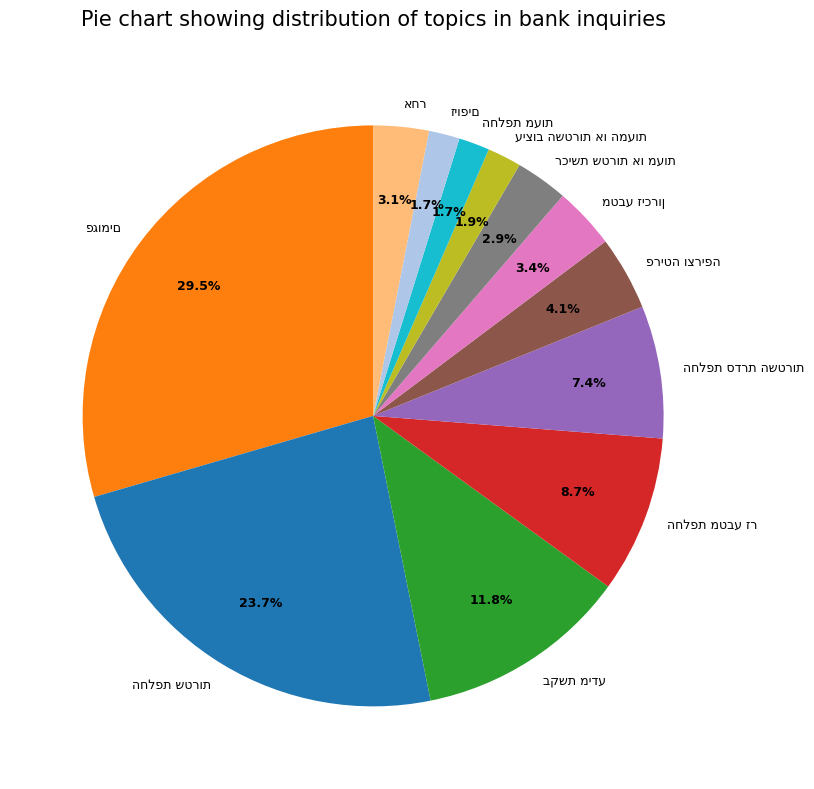

Is there any slice that represents more than half of the pie?

No